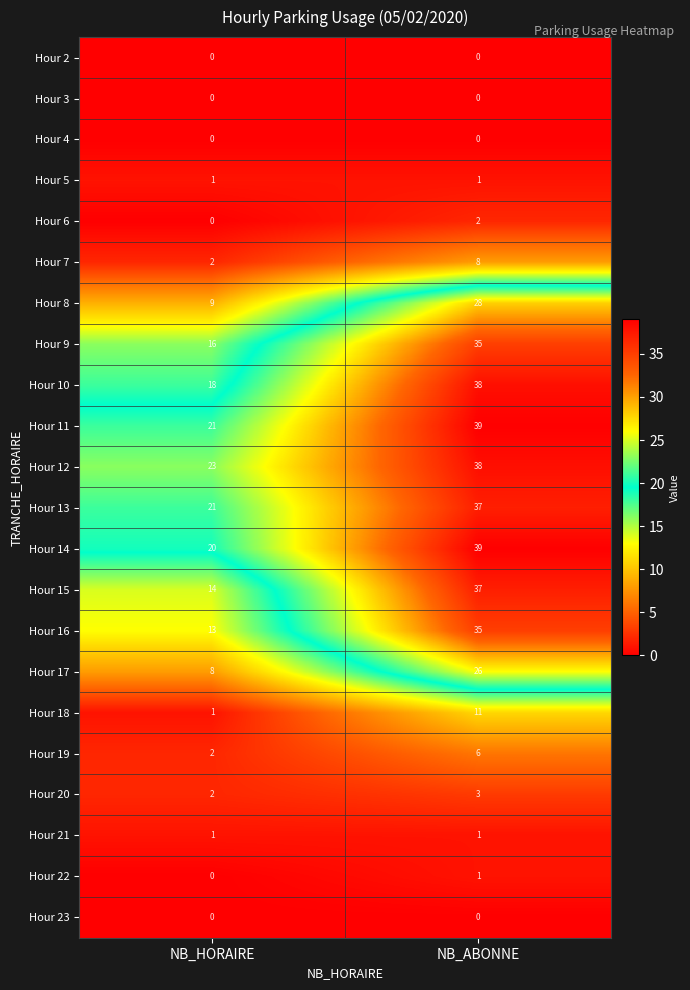

Read the Hour 13 value at NB_HORAIRE, to the nearest 5.

20